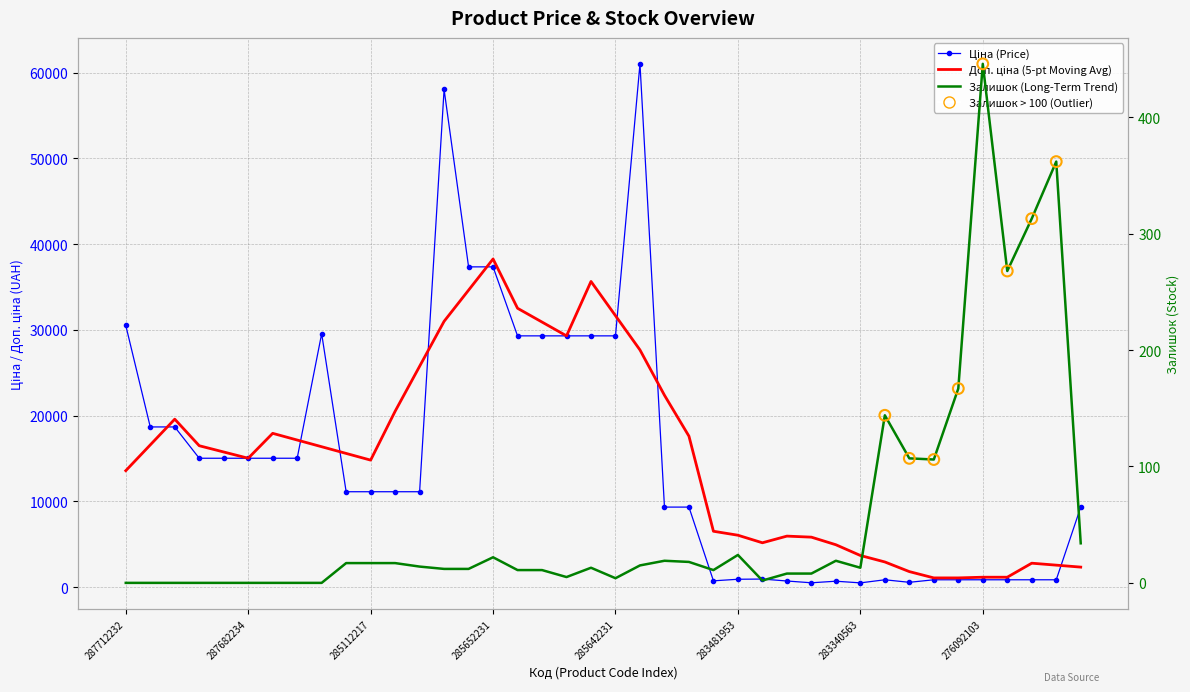

Which series reaches the minimum Y coordinate?

Залишок